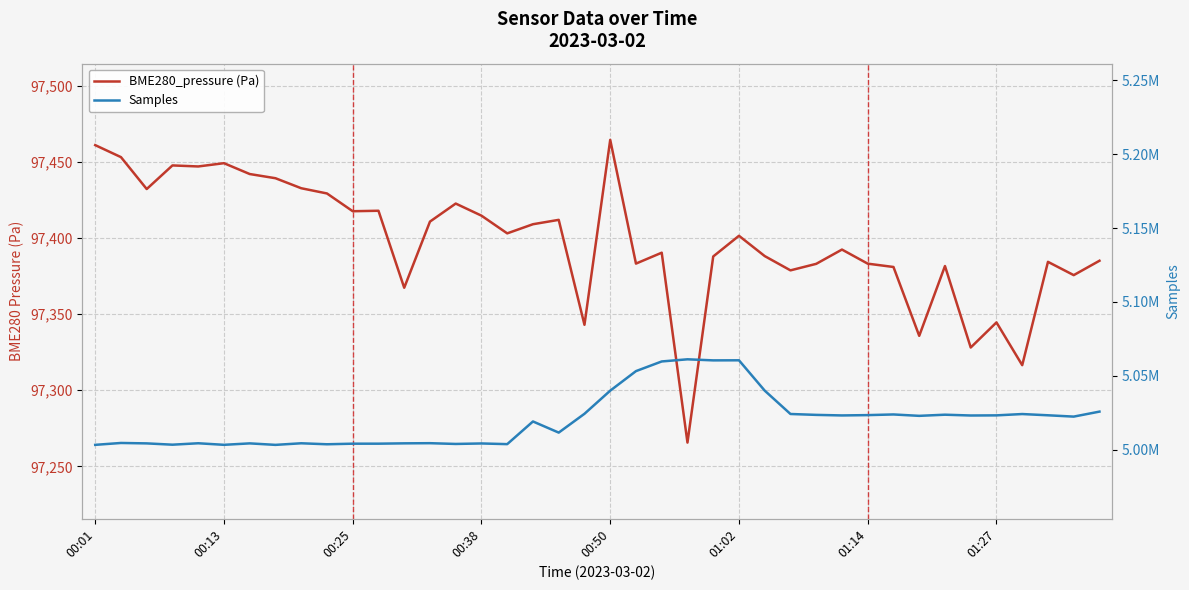

Is it true that Samples equals 5003453.0 at 00:38?

True